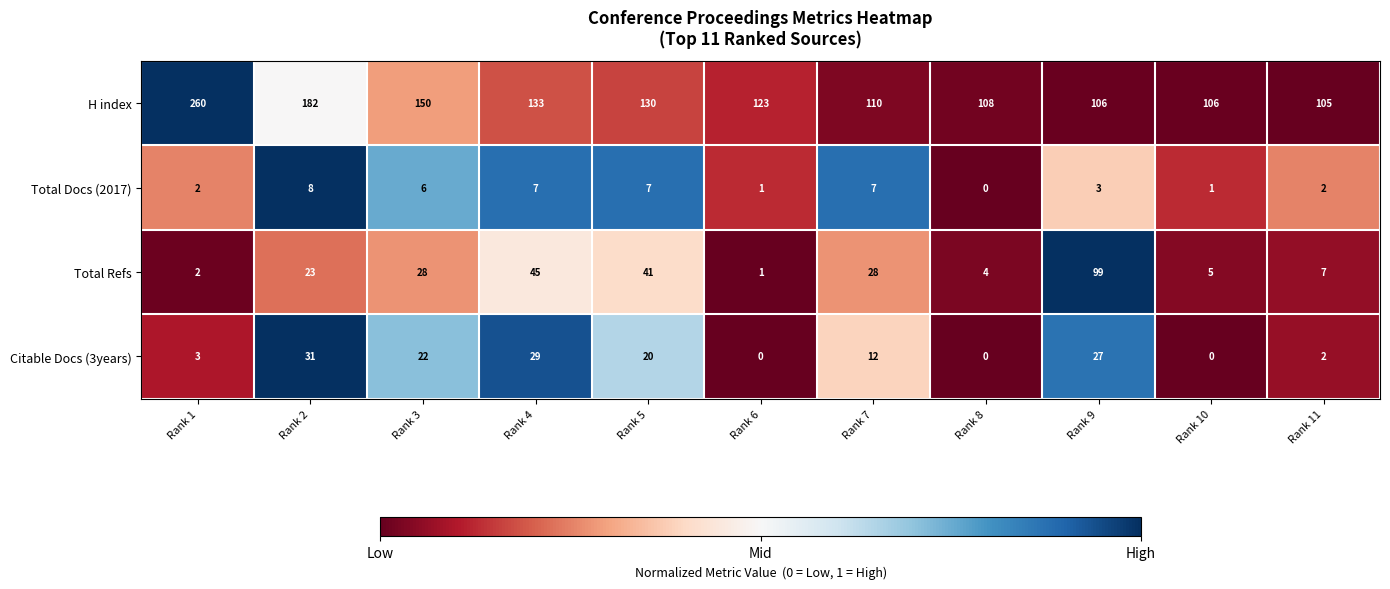

What is the difference between the Total Refs values at Rank 7 and Rank 5?

13